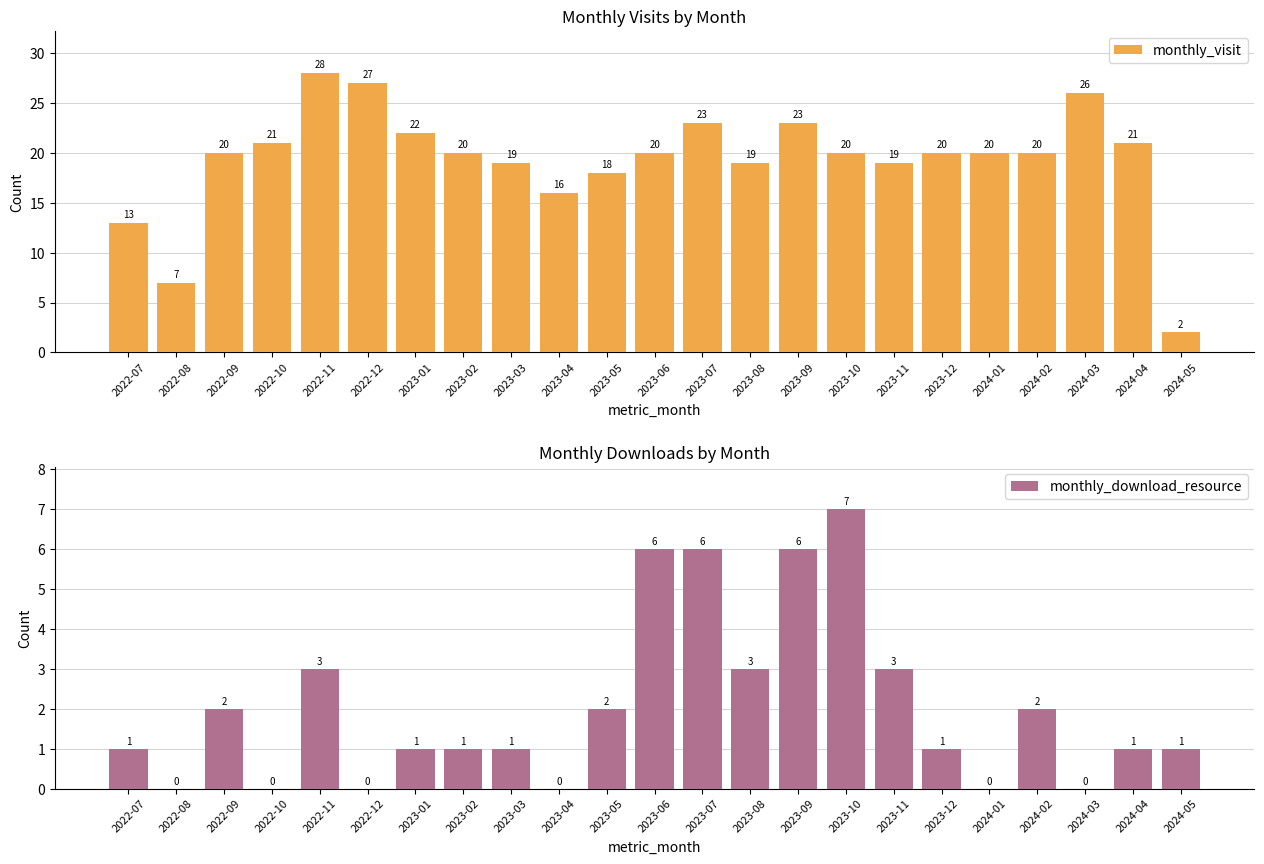

At which label does monthly_visit reach its peak?

2022-11